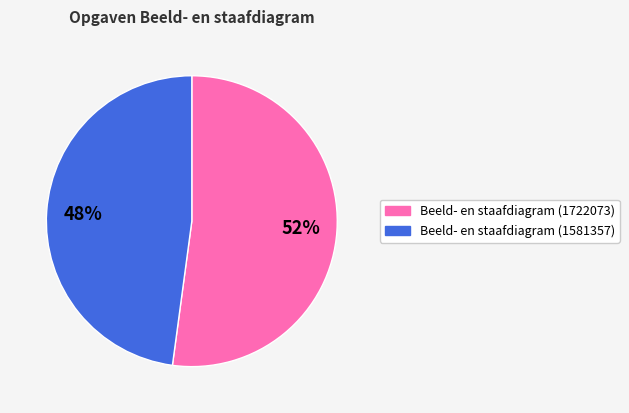

To the nearest percent, what is the combined percentage of Beeld- en staafdiagram (1581357) and Beeld- en staafdiagram (1722073)?

100%